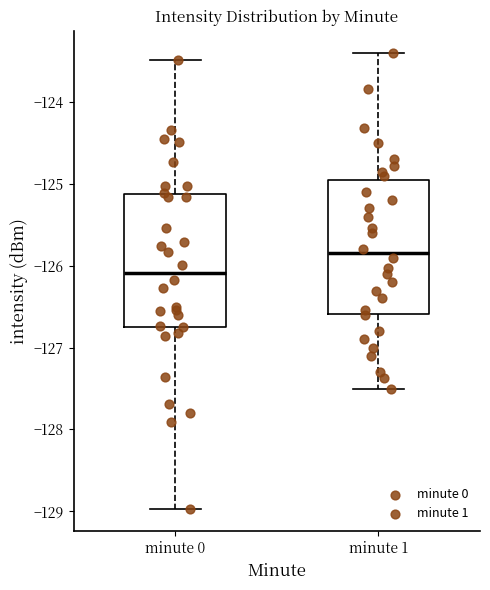

Reading left to right, transcribe this box plot: for each box, give where its median line is, the range the box spans, and where its two whiskers end, as read against the y-axis. The values are not printed on the chart, so give them approximately, as read against the axis.

minute 0: median -126.1, box -126.7 to -125.1, whiskers -129.0 to -123.5
minute 1: median -125.8, box -126.6 to -124.9, whiskers -127.5 to -123.4